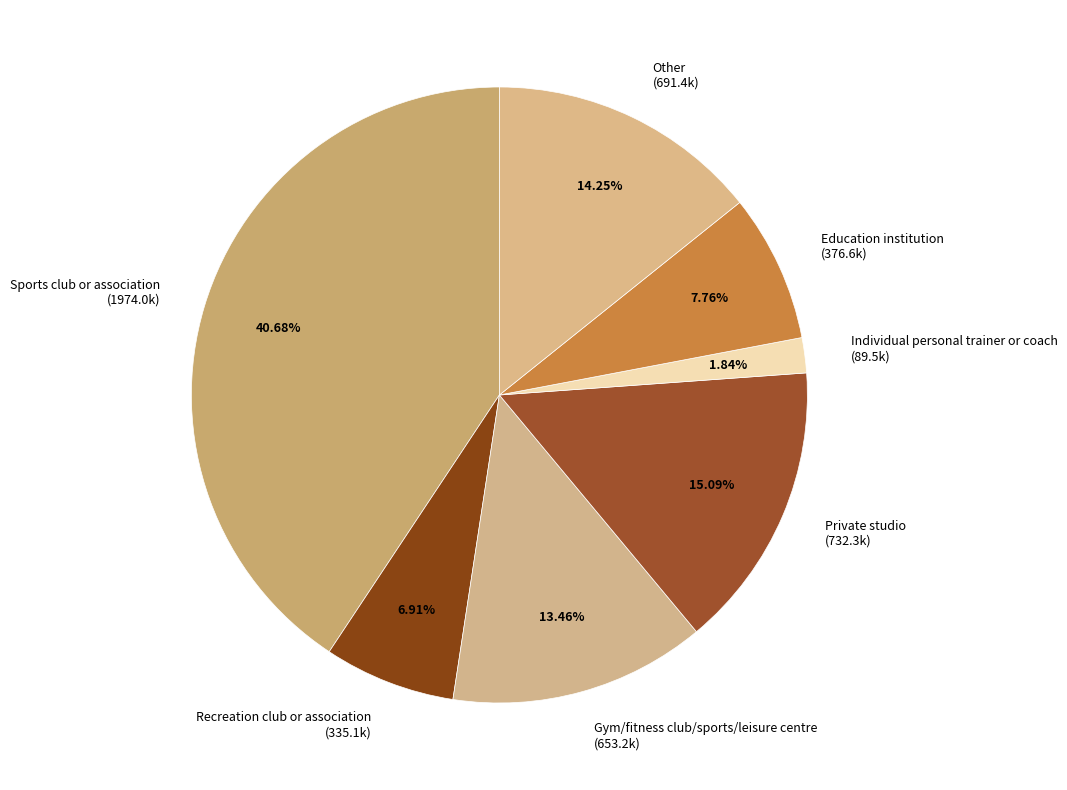

Which category has the smallest portion of the pie?

Individual personal trainer or coach